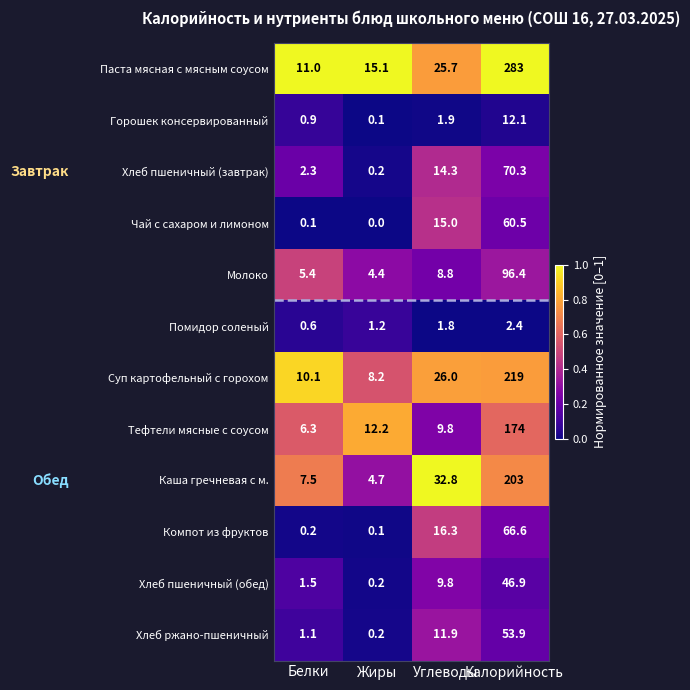

What is the difference between the Горошек консервированный values at Калорийность and Углеводы?

10.2